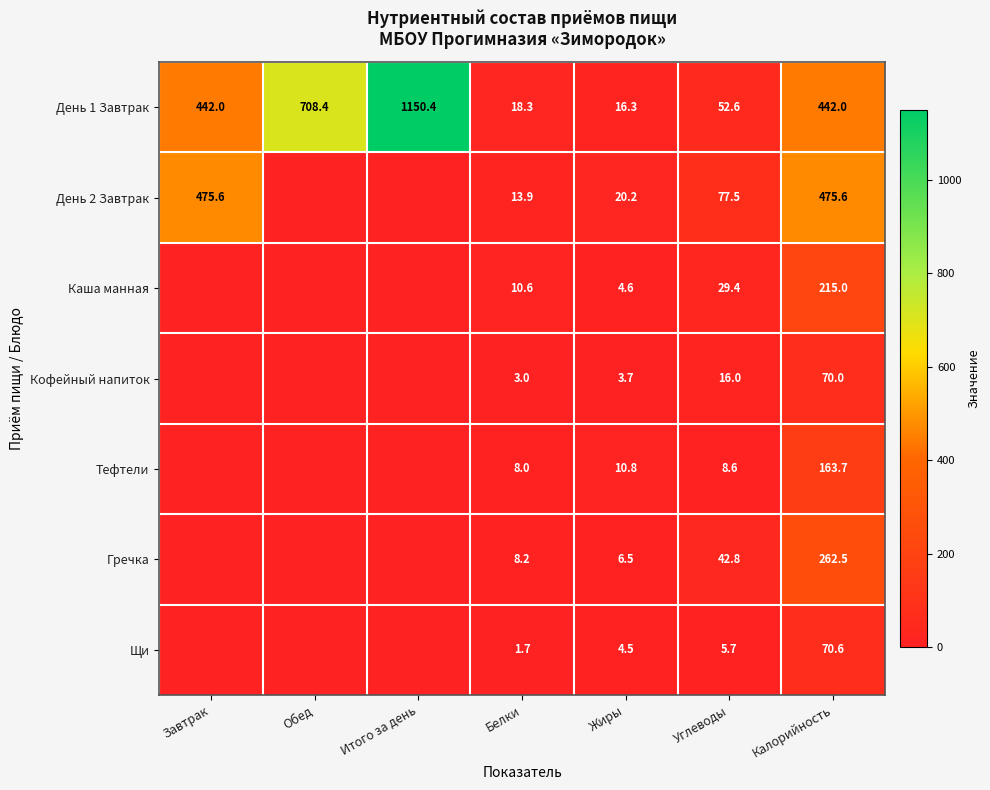

True or false: Гречка has a value of 8.2 at Белки.

True